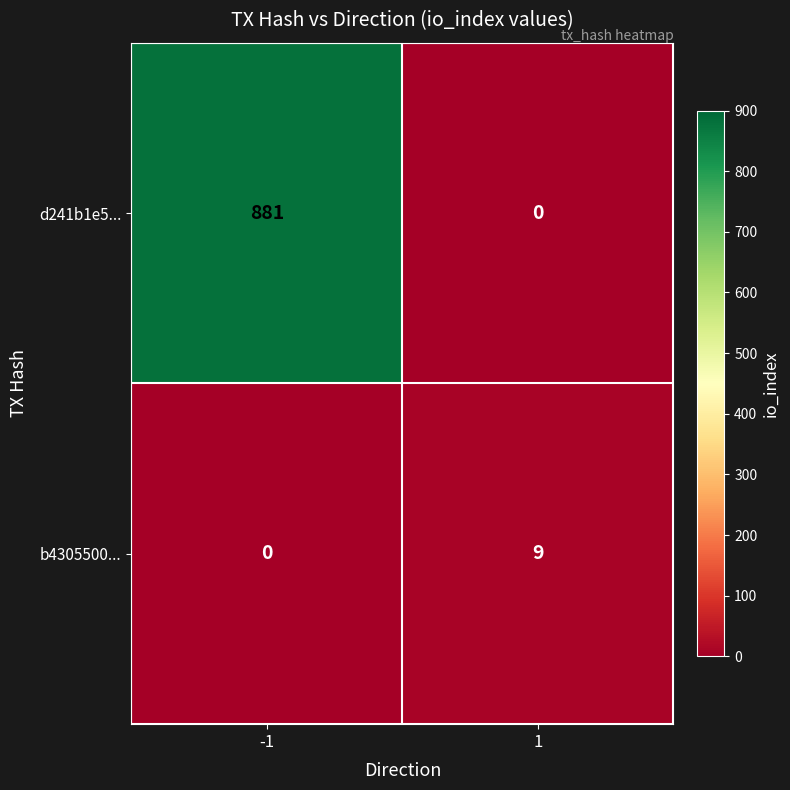

Which series has the largest total across all categories?

d241b1e5...